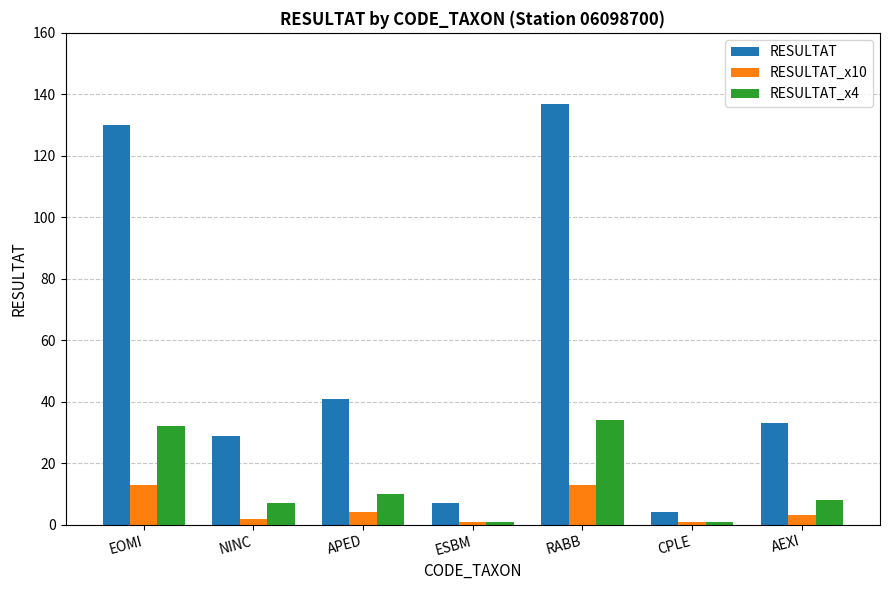

Is it true that RESULTAT_x10 equals 13 at RABB?

True